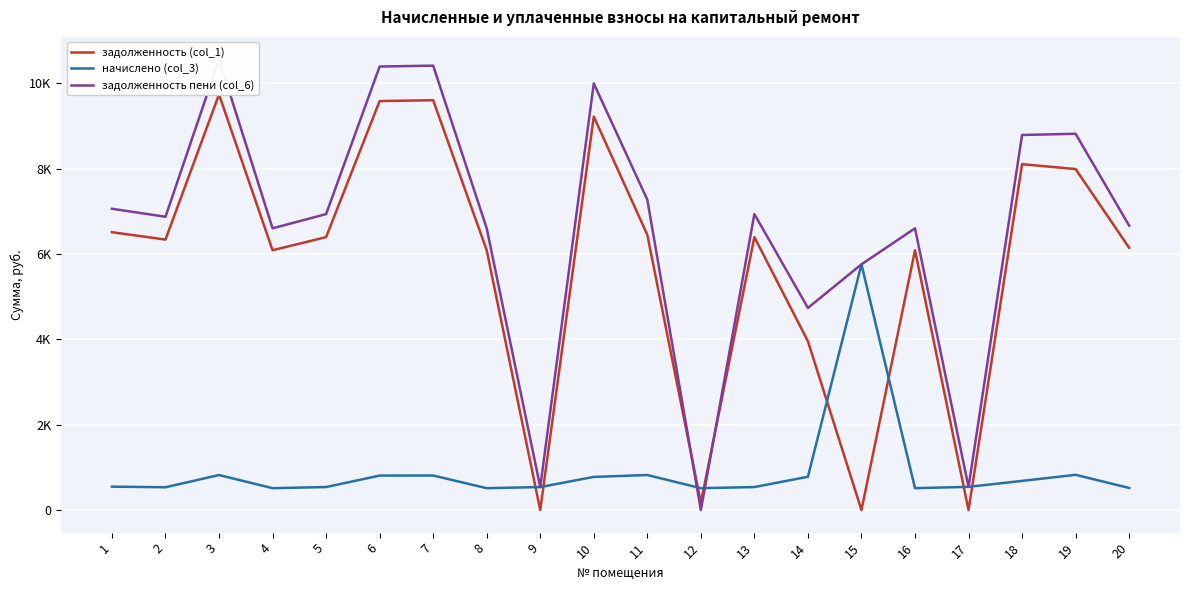

The value of задолженность (col_1) at 11 is 11467.0. True or false?

False